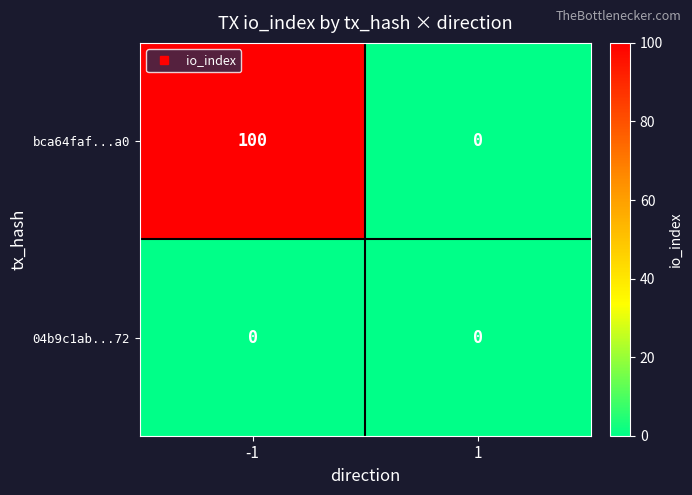

Rank the series at -1 from lowest to highest value.

04b9c1ab...72, bca64faf...a0